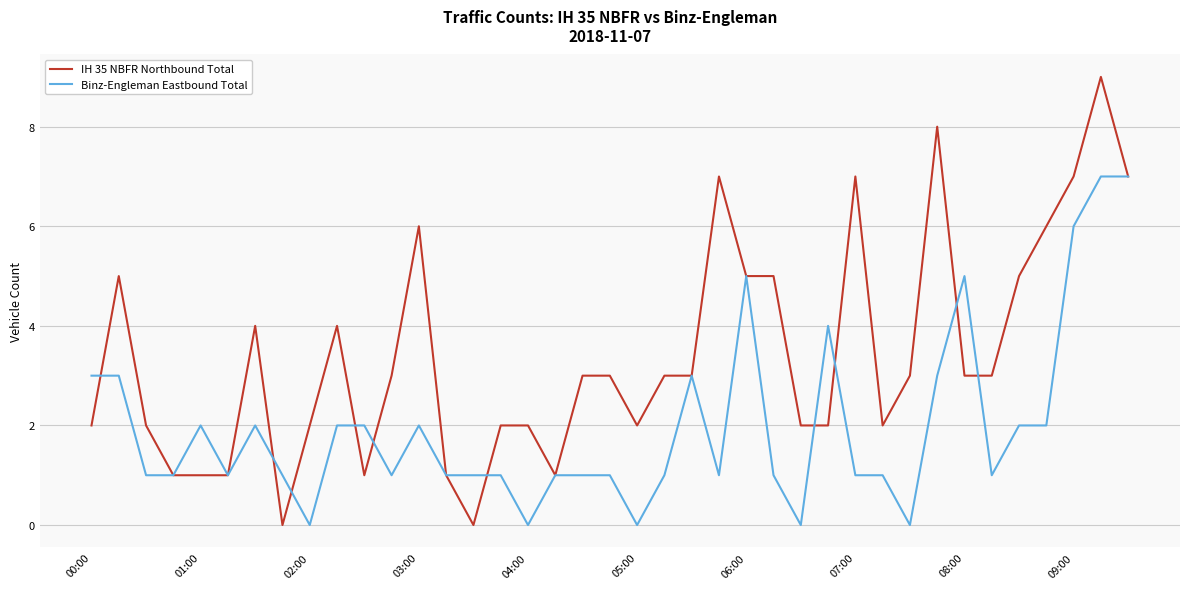

Which series has the largest range (max minus min)?

IH 35 NBFR Northbound Total